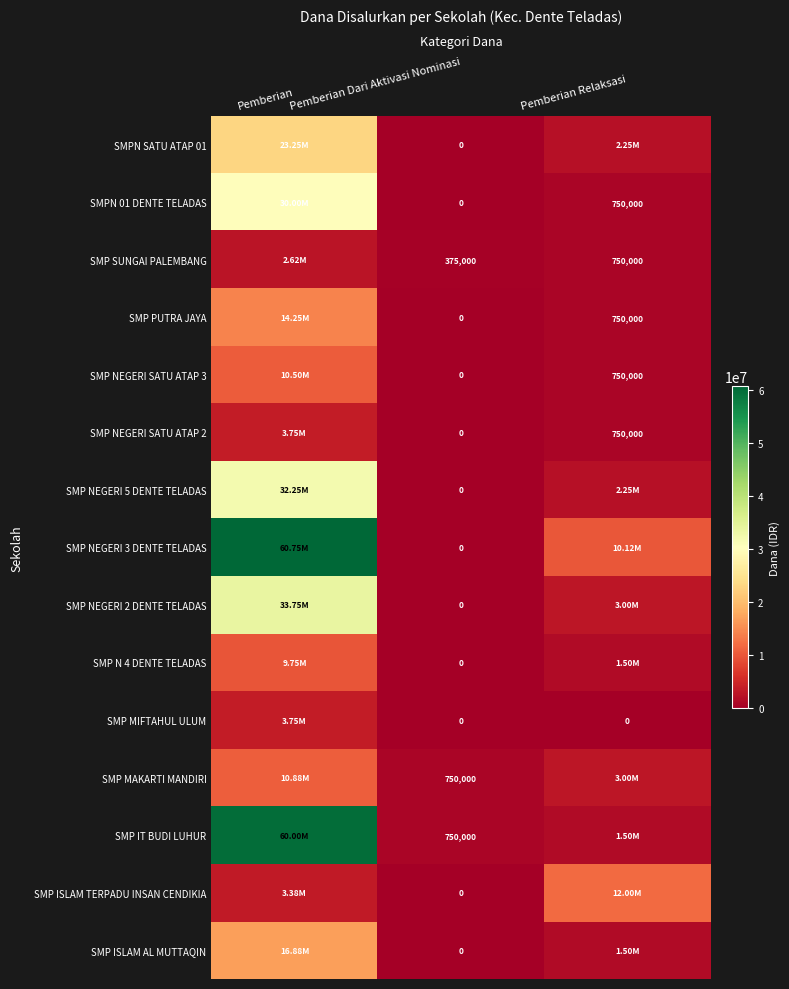

What is the spread (max minus min) of values at Pemberian Dari Aktivasi Nominasi?

750000